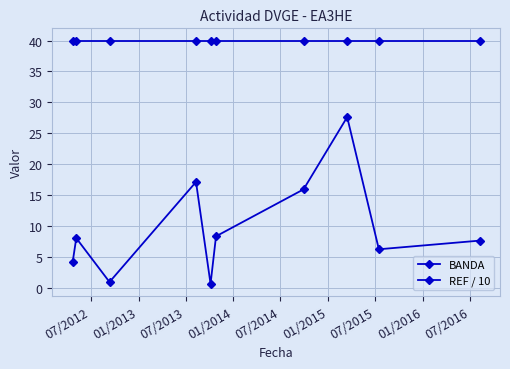

Rank the series by their average value, from lowest to highest.

REF / 10, BANDA